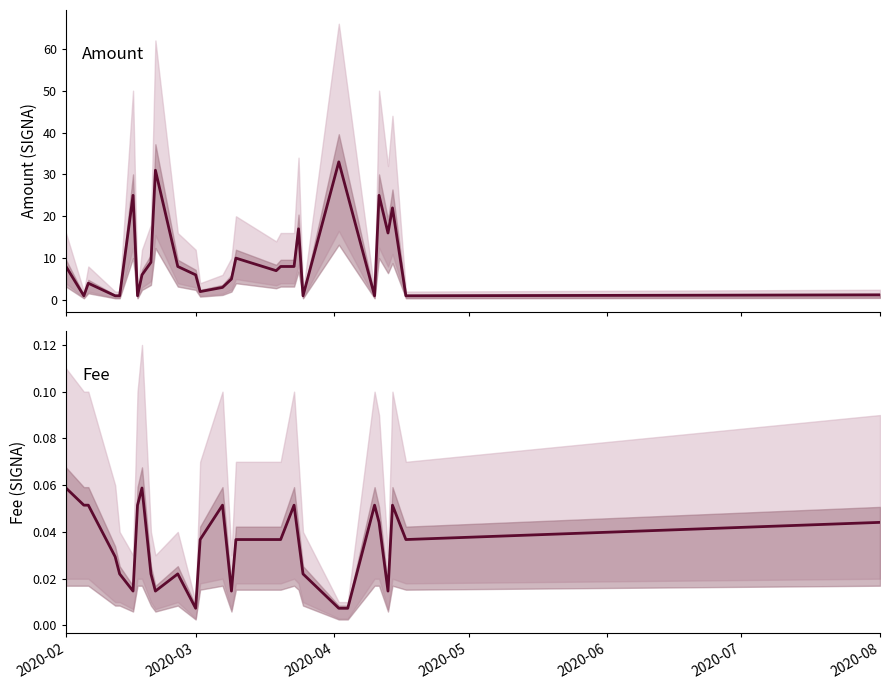

Reading right to left, transcribe all the data shown in this chart.

Amount: 1.2	1.0	22.0	16.0	25.0	1.0	25.0	33.0	1.0	17.0	8.0	8.0	7.0	10.0	5.0	3.0	2.0	6.0	8.0	31.0	9.0	6.0	1.0	25.0	1.0	1.0	4.0	1.0	8.0
Fee: 0.0	0.0	0.1	0.0	0.0	0.1	0.0	0.0	0.0	0.0	0.1	0.0	0.0	0.0	0.0	0.1	0.0	0.0	0.0	0.0	0.0	0.1	0.1	0.0	0.0	0.0	0.1	0.1	0.1